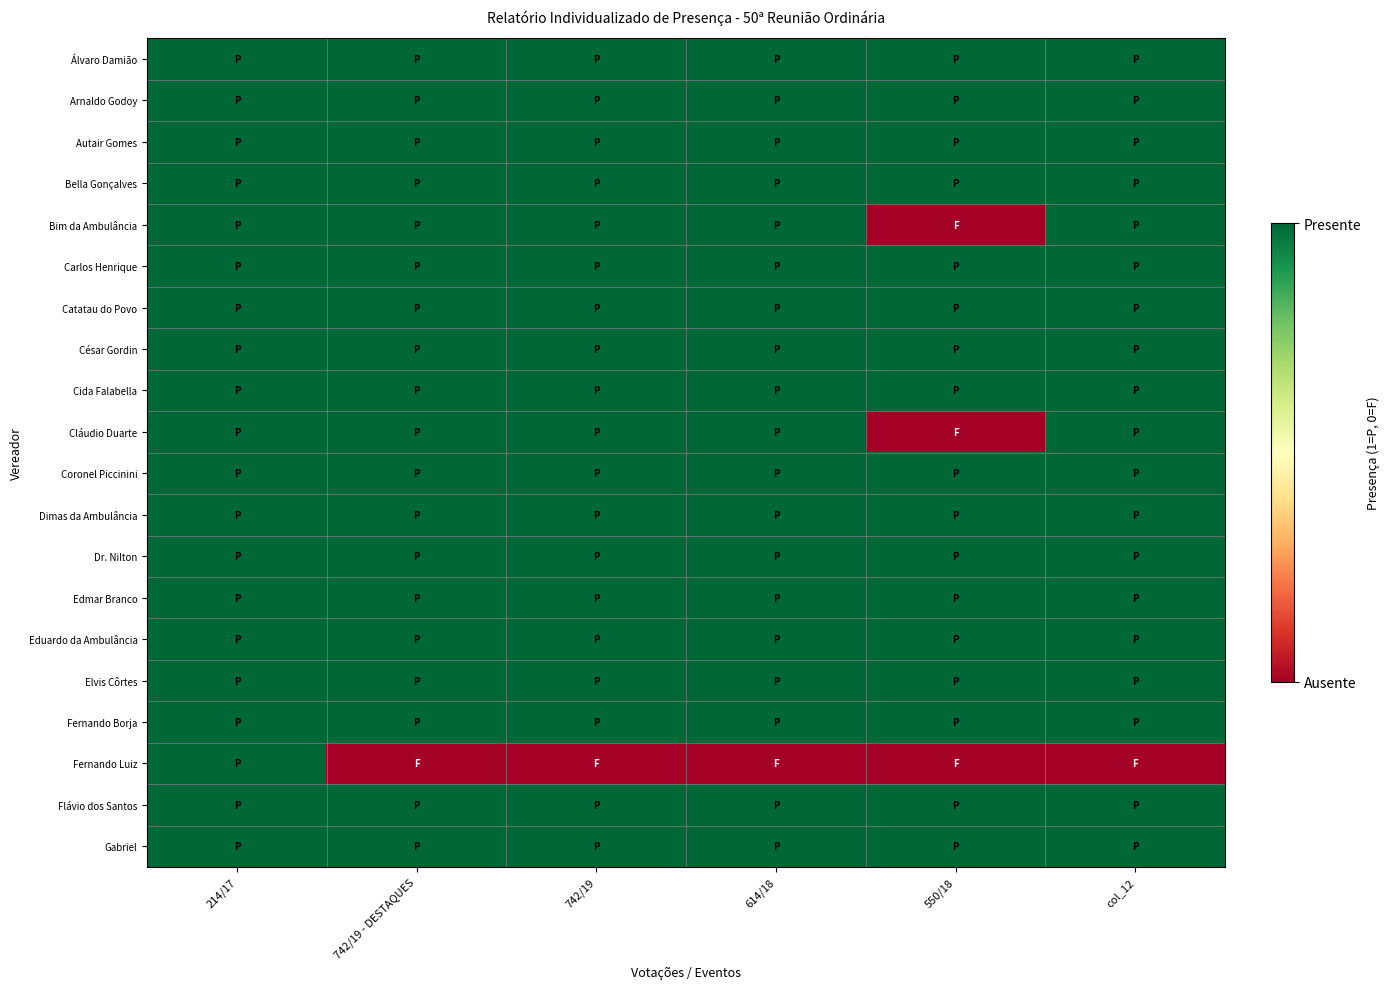

Rank the series at 214/17 from highest to lowest value.

Álvaro Damião, Arnaldo Godoy, Autair Gomes, Bella Gonçalves, Bim da Ambulância, Carlos Henrique, Catatau do Povo, César Gordin, Cida Falabella, Cláudio Duarte, Coronel Piccinini, Dimas da Ambulância, Dr. Nilton, Edmar Branco, Eduardo da Ambulância, Elvis Côrtes, Fernando Borja, Fernando Luiz, Flávio dos Santos, Gabriel